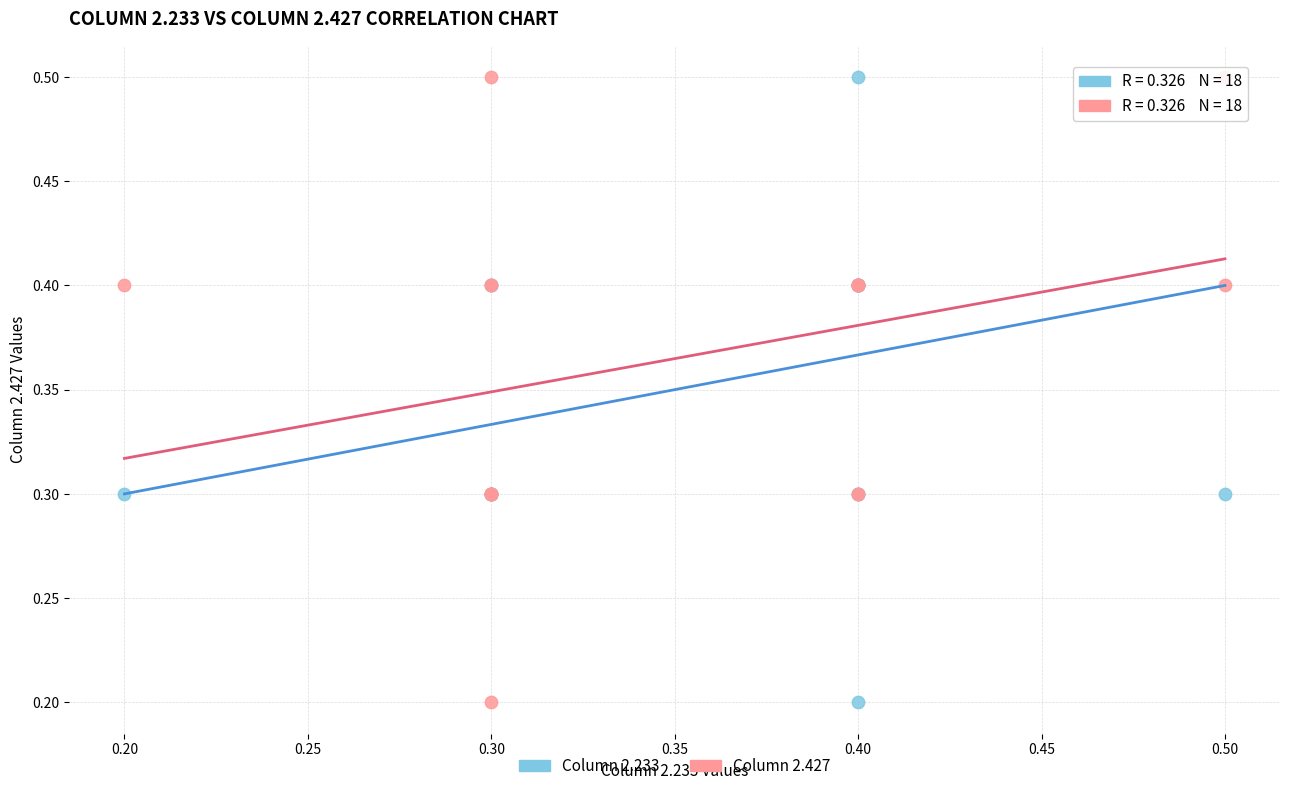

What are all the series names shown in the legend?

Column 2.233, Column 2.427